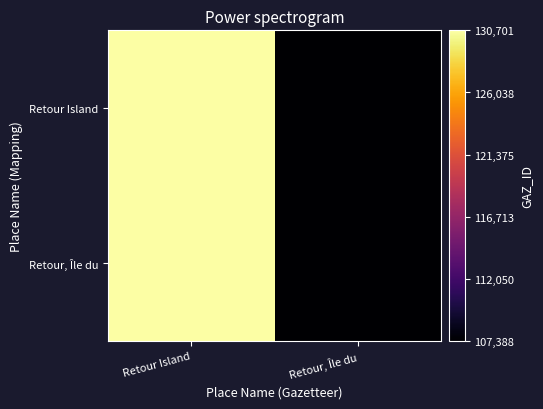

How many distinct data groups are displayed?

2